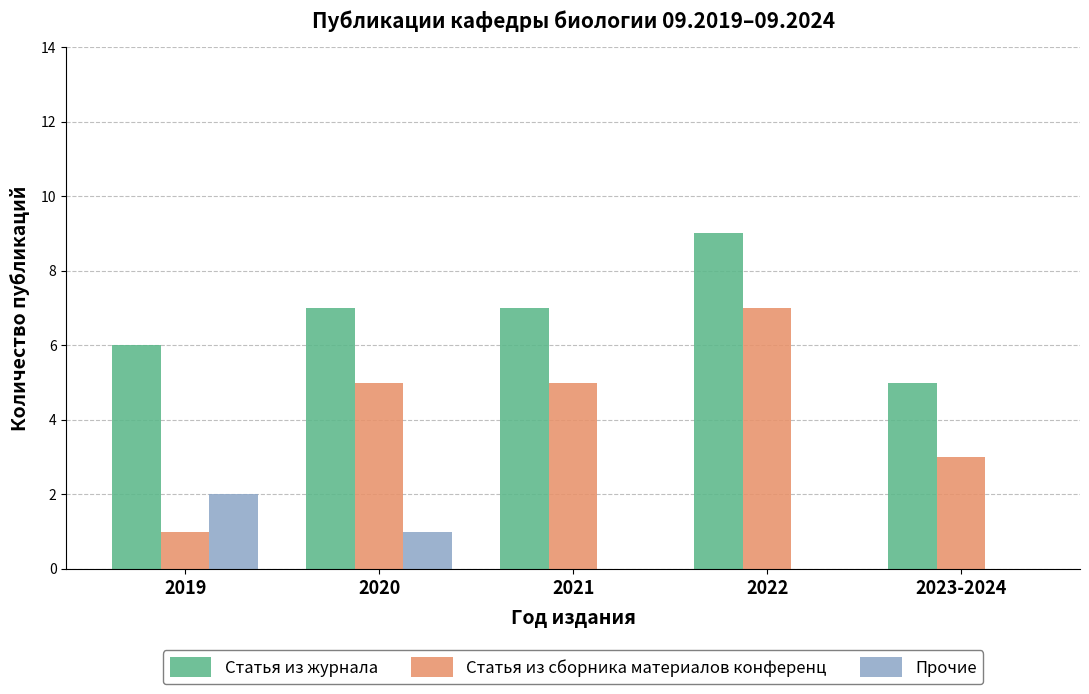

What is the average value of the Прочие series?

1